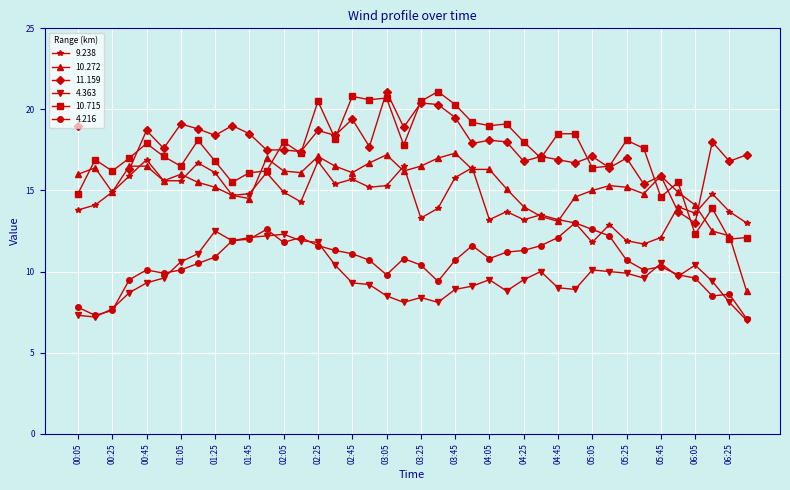

Rank the categories by 4.363 value from highest to lowest.

01:25, 02:05, 01:55, 01:45, 01:35, 02:15, 02:25, 01:15, 01:05, 05:45, 02:35, 06:05, 05:05, 04:35, 05:15, 05:25, 05:55, 00:55, 05:35, 04:05, 04:25, 06:15, 00:45, 02:45, 02:55, 03:55, 04:45, 03:45, 04:55, 04:15, 00:35, 03:05, 03:25, 03:15, 03:35, 06:25, 00:25, 00:05, 00:15, 06:35